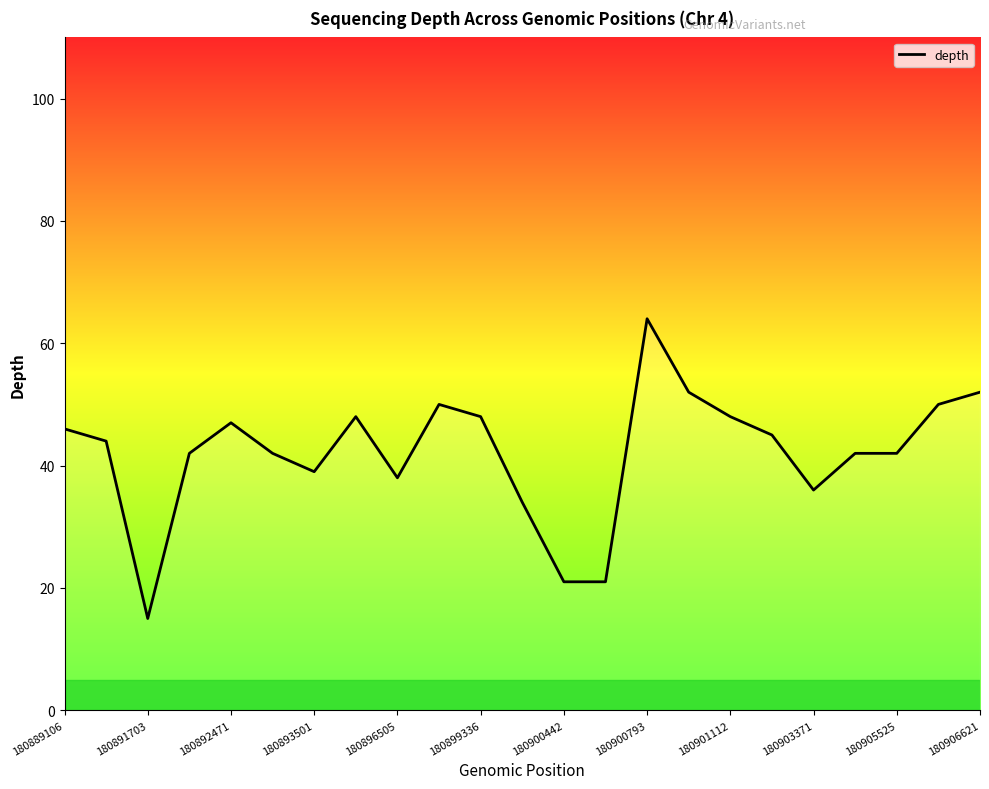

What is the difference between the maximum and minimum values?

49